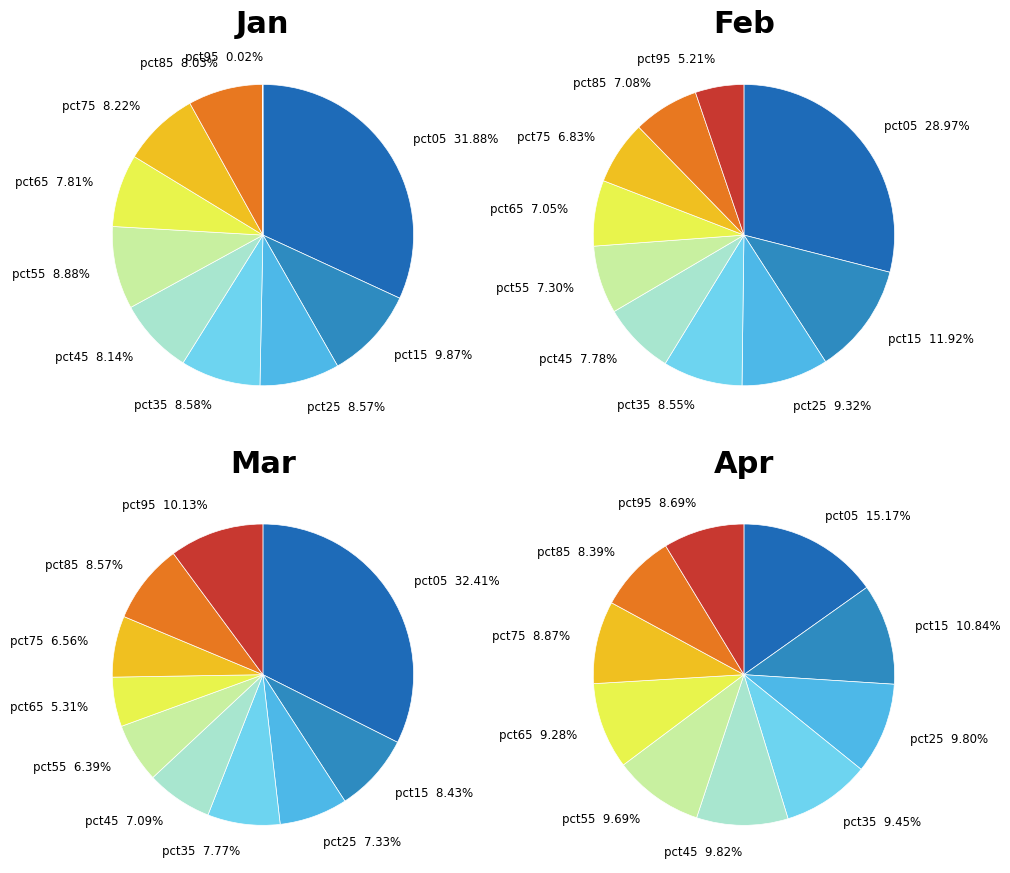

Which category has the biggest portion of the pie?

pct05